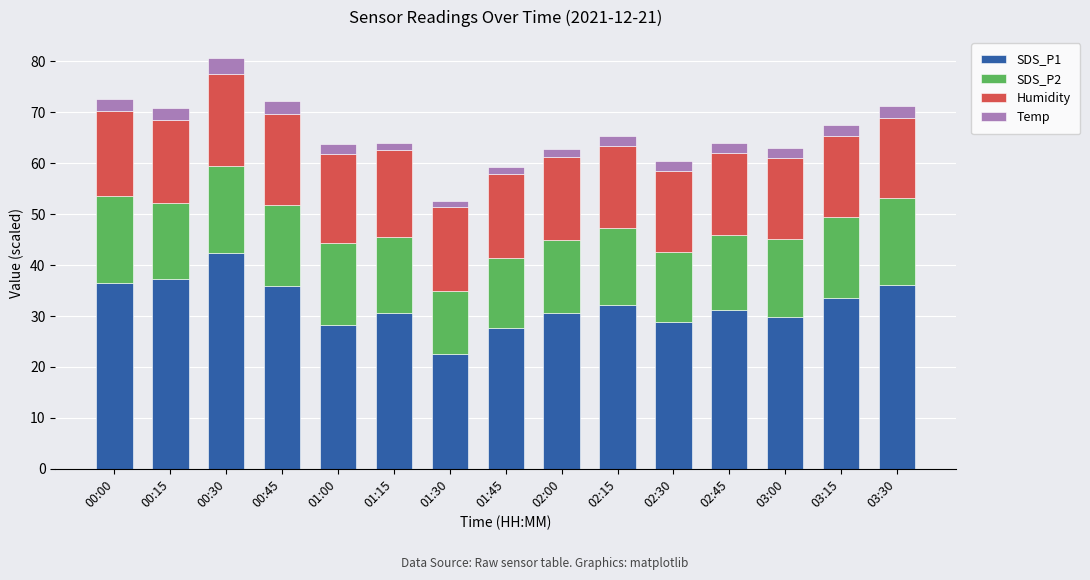

What is the sum of all SDS_P1 values?

482.9